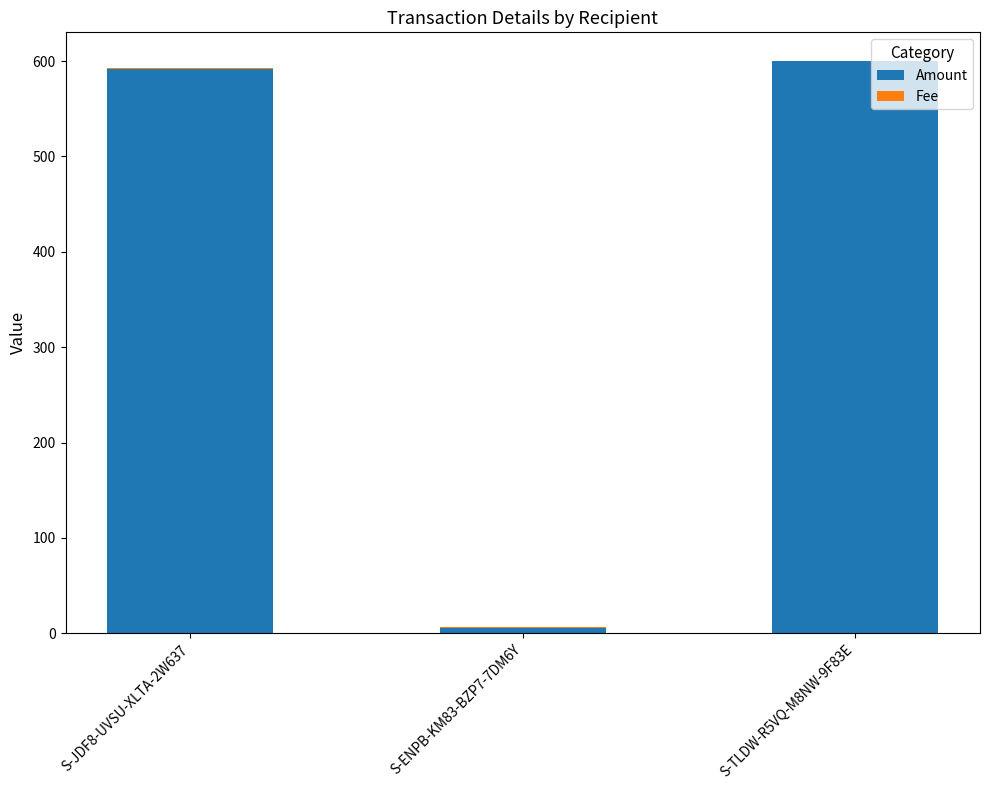

The value of Amount at S-TLDW-R5VQ-M8NW-9F83E is 167.0. True or false?

False